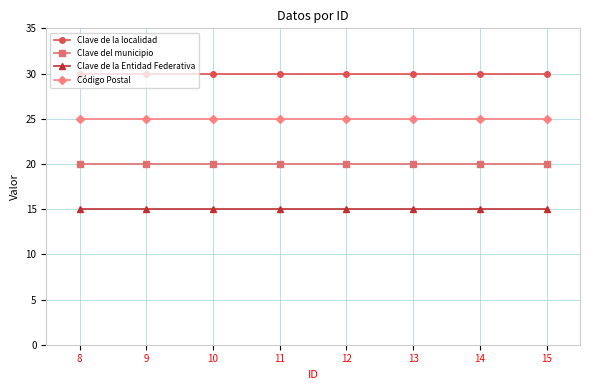

What is the value of the Clave de la Entidad Federativa point at the 4th from the left?

15